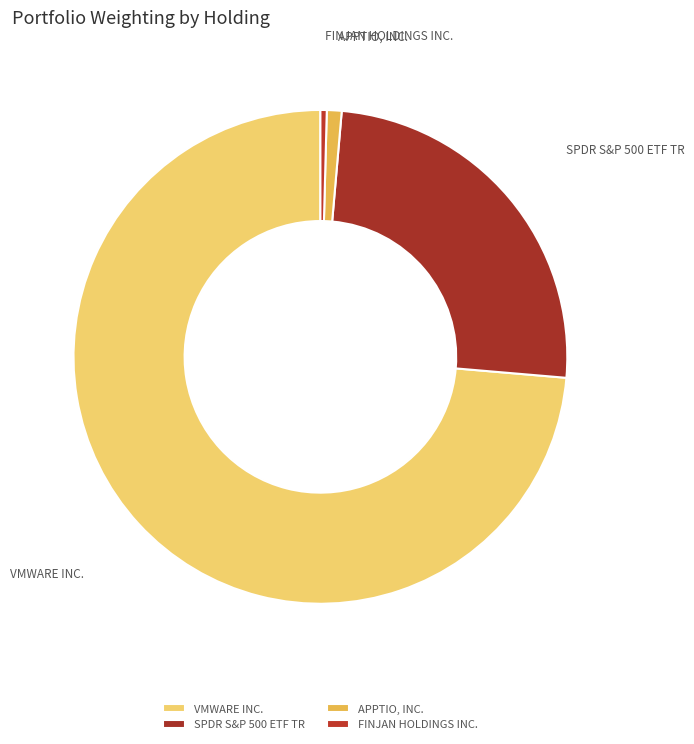

Does VMWARE INC. account for over 50% of the chart?

Yes